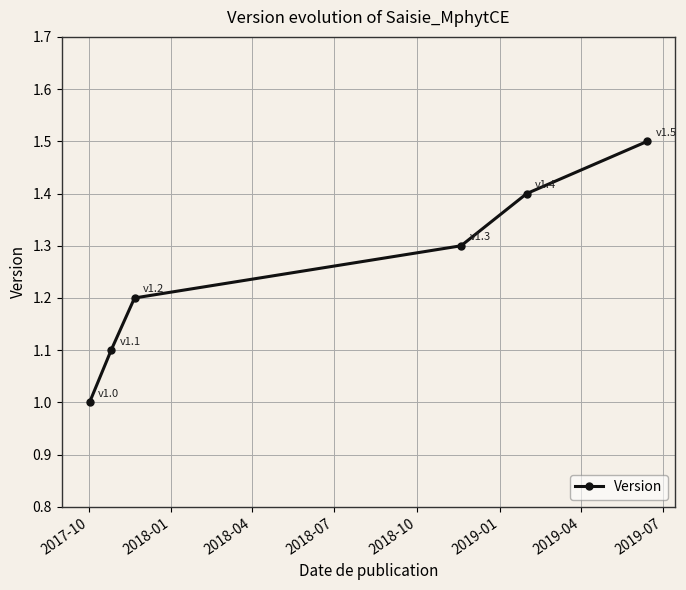

True or false: there are more than 2 points higher than both neighbors.

False